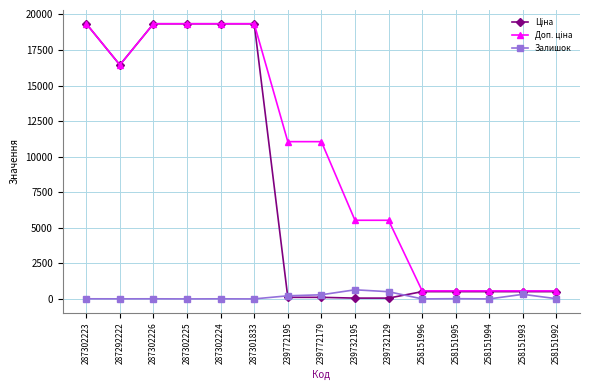

Is this an area chart (filled region under the line)?

No